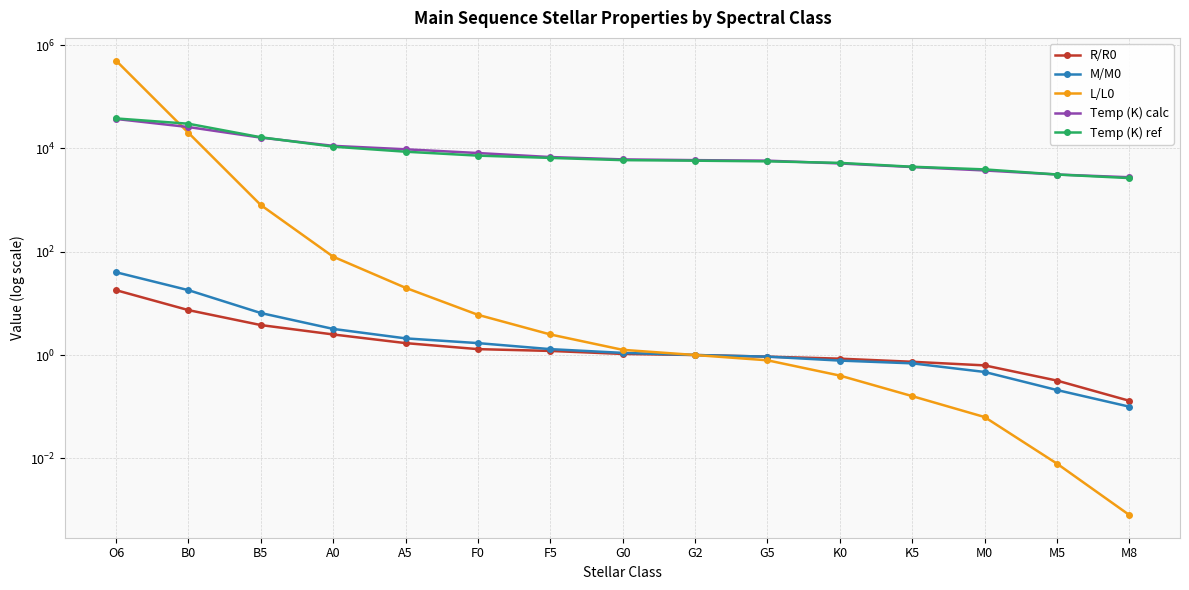

True or false: R/R0 has more than 2 interior local peaks.

False